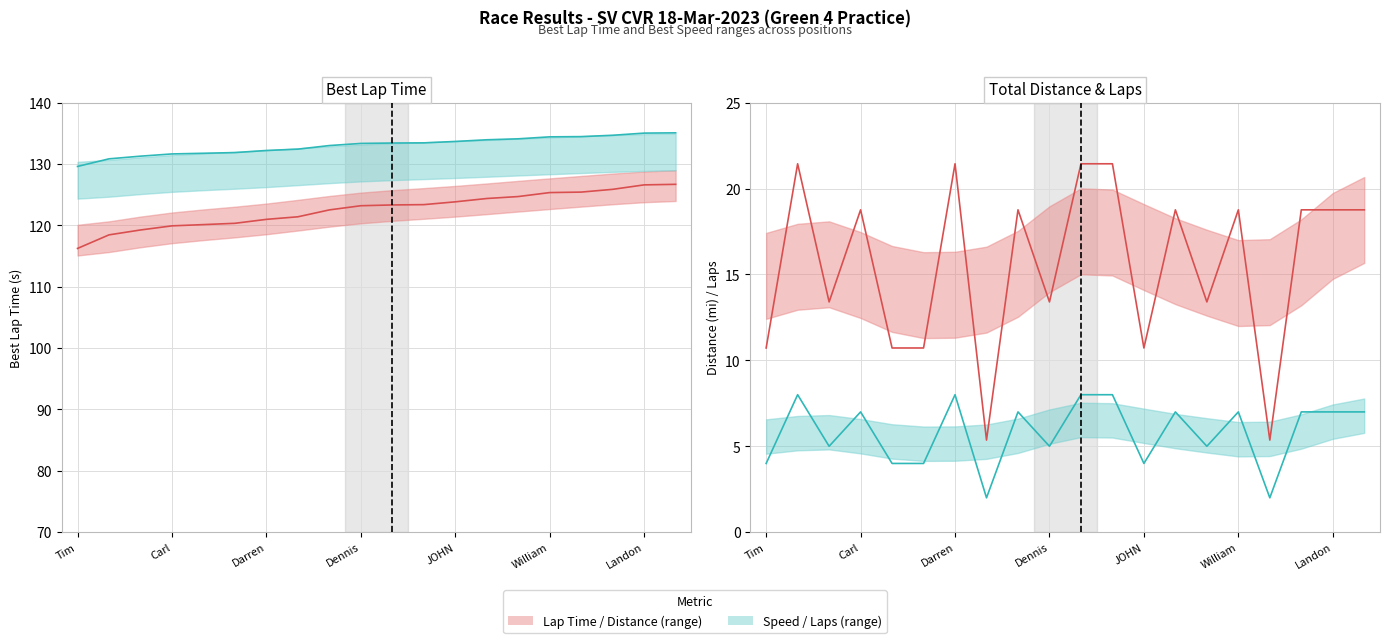

The Total Laps (actual) series shows 3.9 at 13. True or false?

False